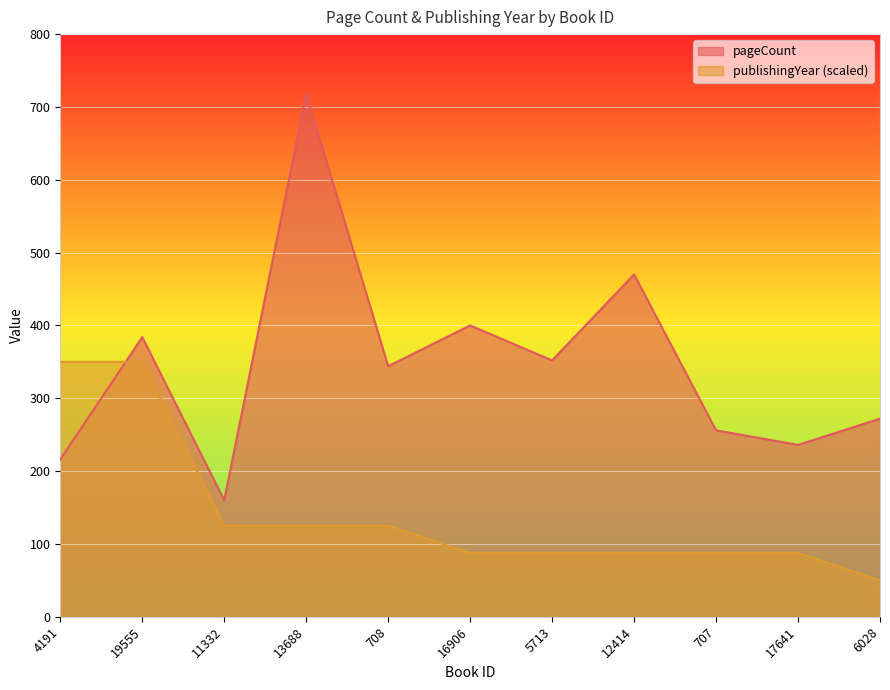

Which series has the largest total across all categories?

pageCount